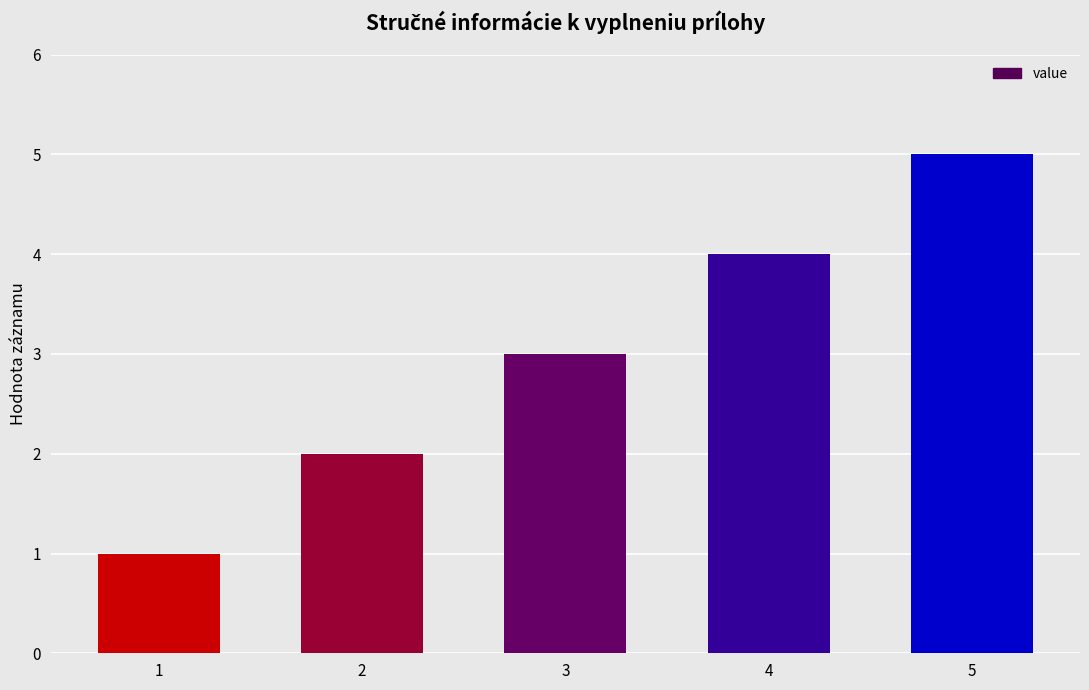

Approximately how many times larger is the value at 3 compared to 1?

3.0